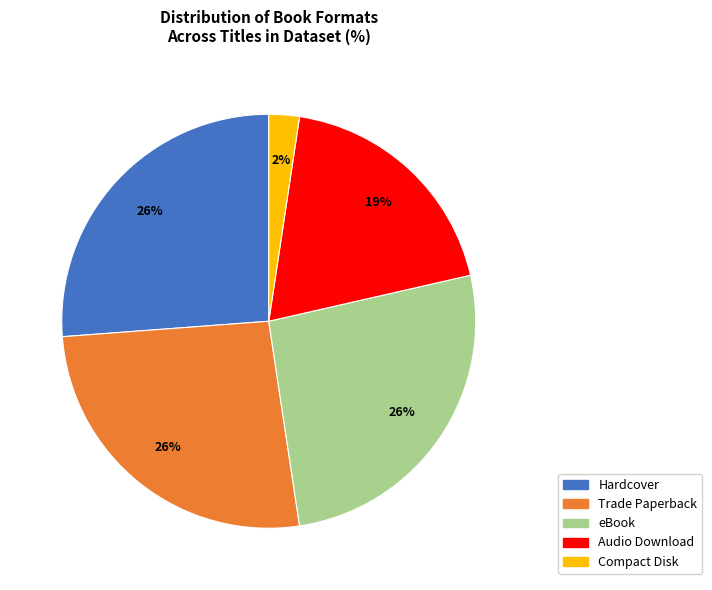

To the nearest percent, what is the difference between the largest and smallest slice percentages?

24%